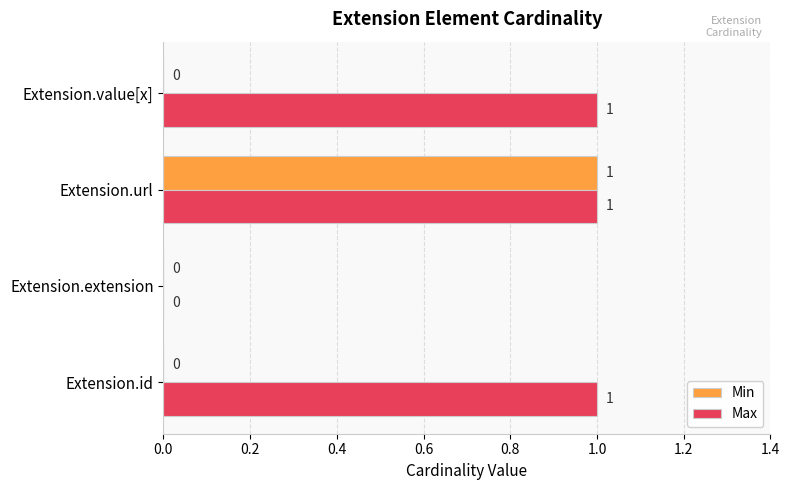

Where is Max nearest to the value 0?

Extension.extension